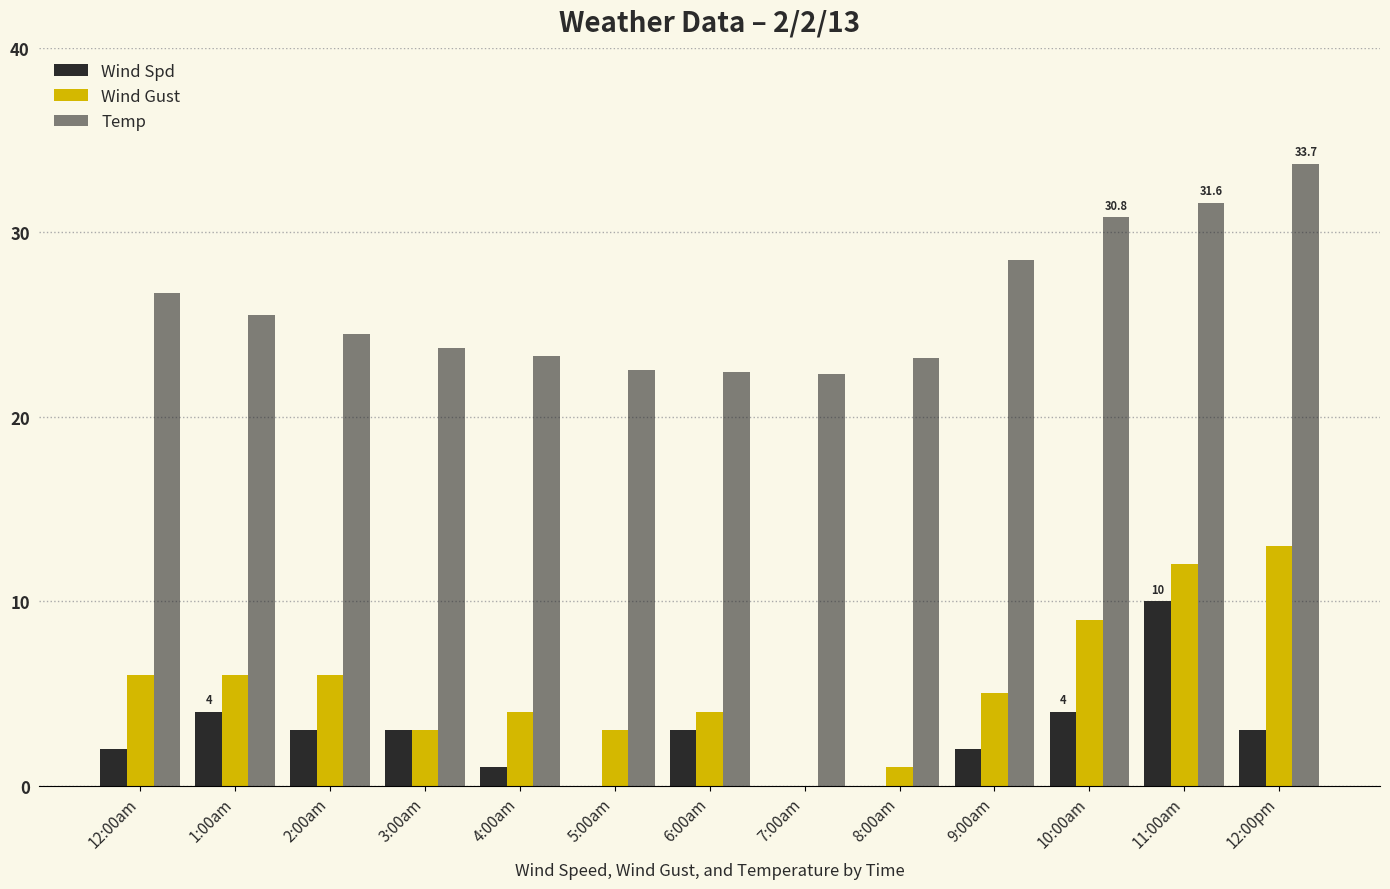

At how many categories does at least one series exceed 21?

13